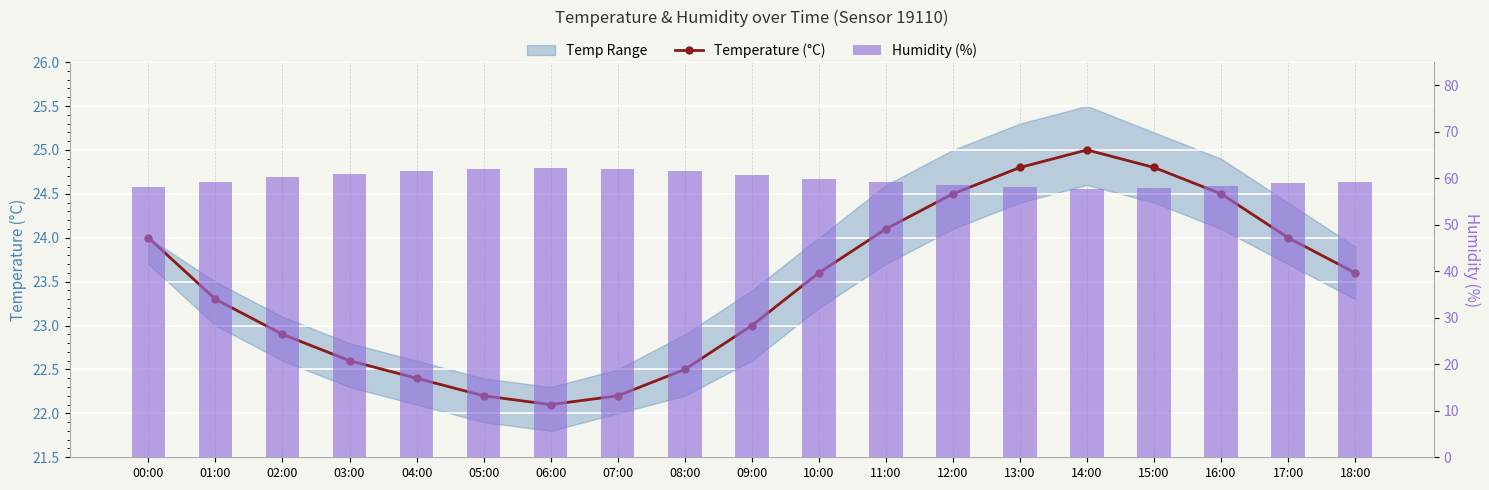

What is the total value across all series at 15:00?

82.8